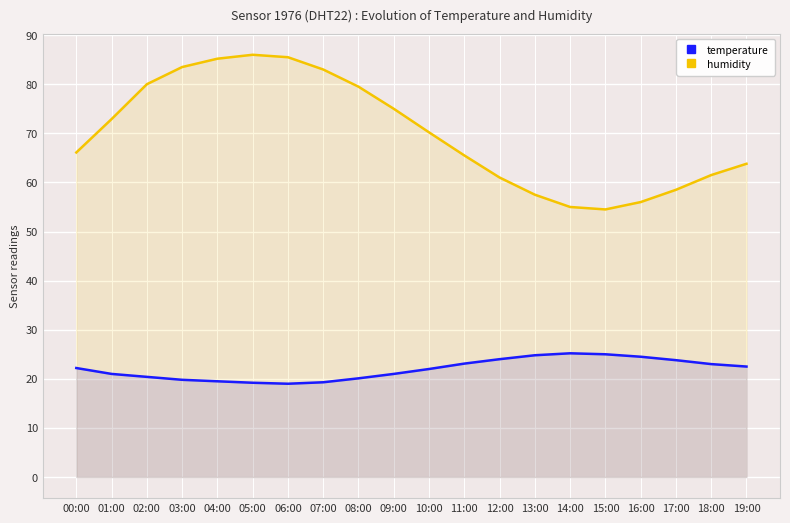

At which label does humidity reach its peak?

05:00